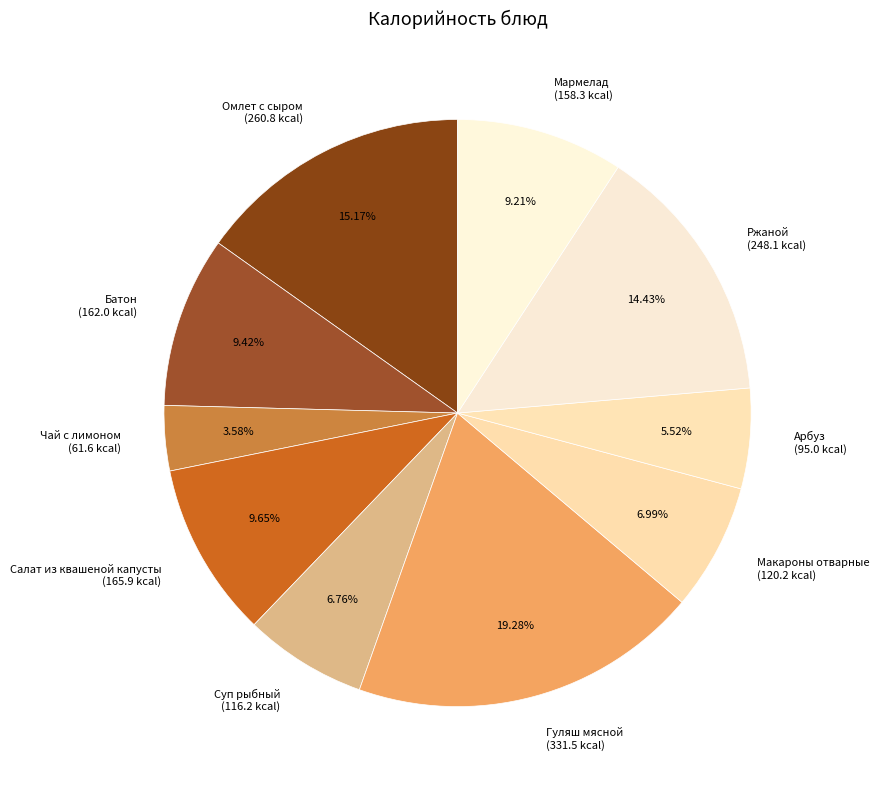

True or false: Ржаной accounts for 14% of the total.

True